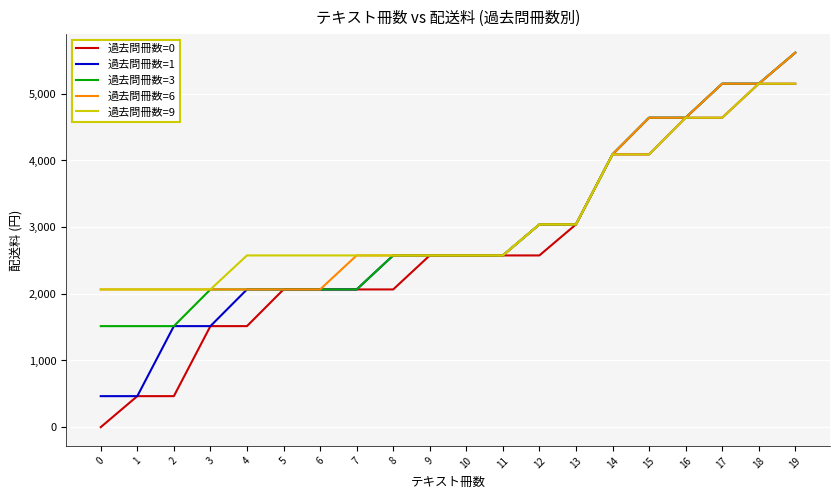

What is the sum of the 過去問冊数=0 values at 19 and 6?

7215